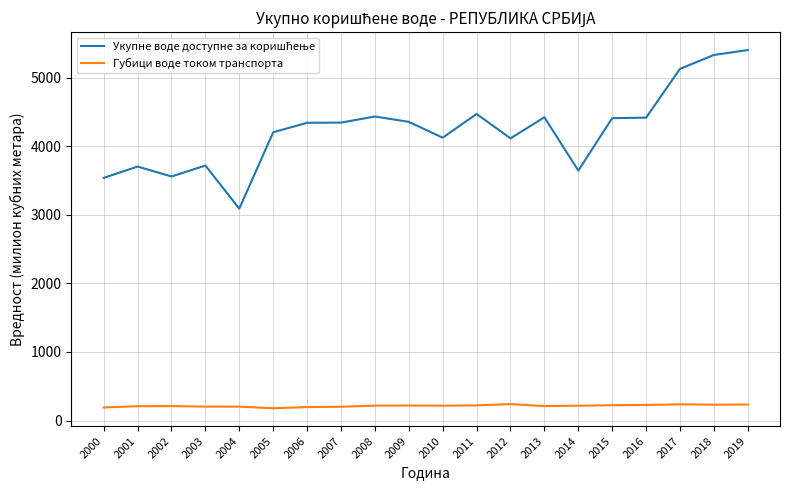

True or false: Губици воде током транспорта has a value of 201 at 2007.

True